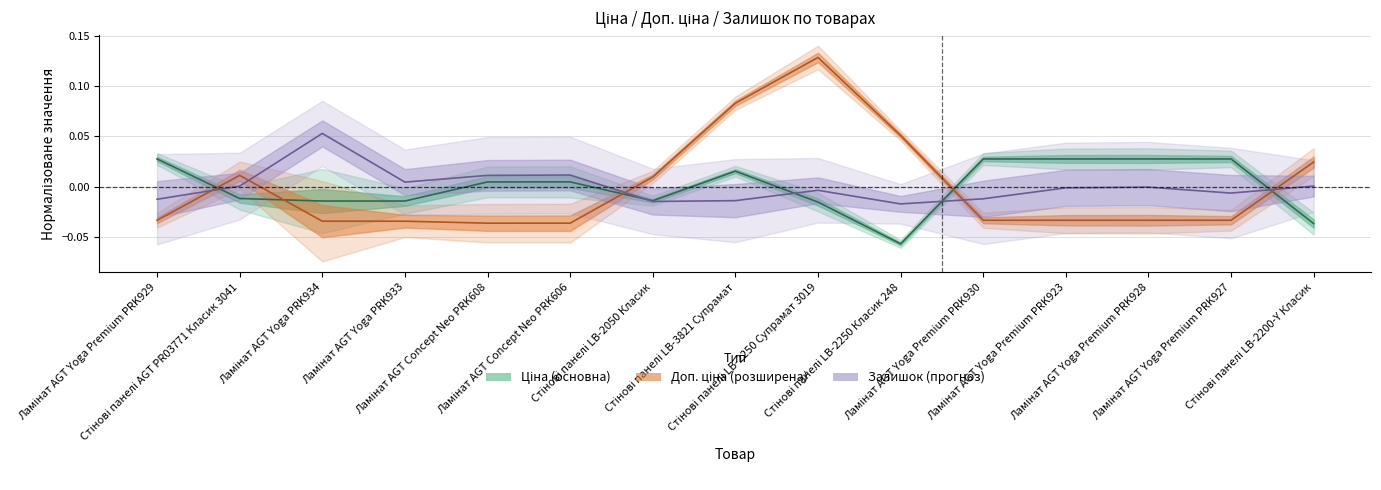

The Залишок series shows -0.0 at Ламінат AGT Yoga Premium PRK930. True or false?

False